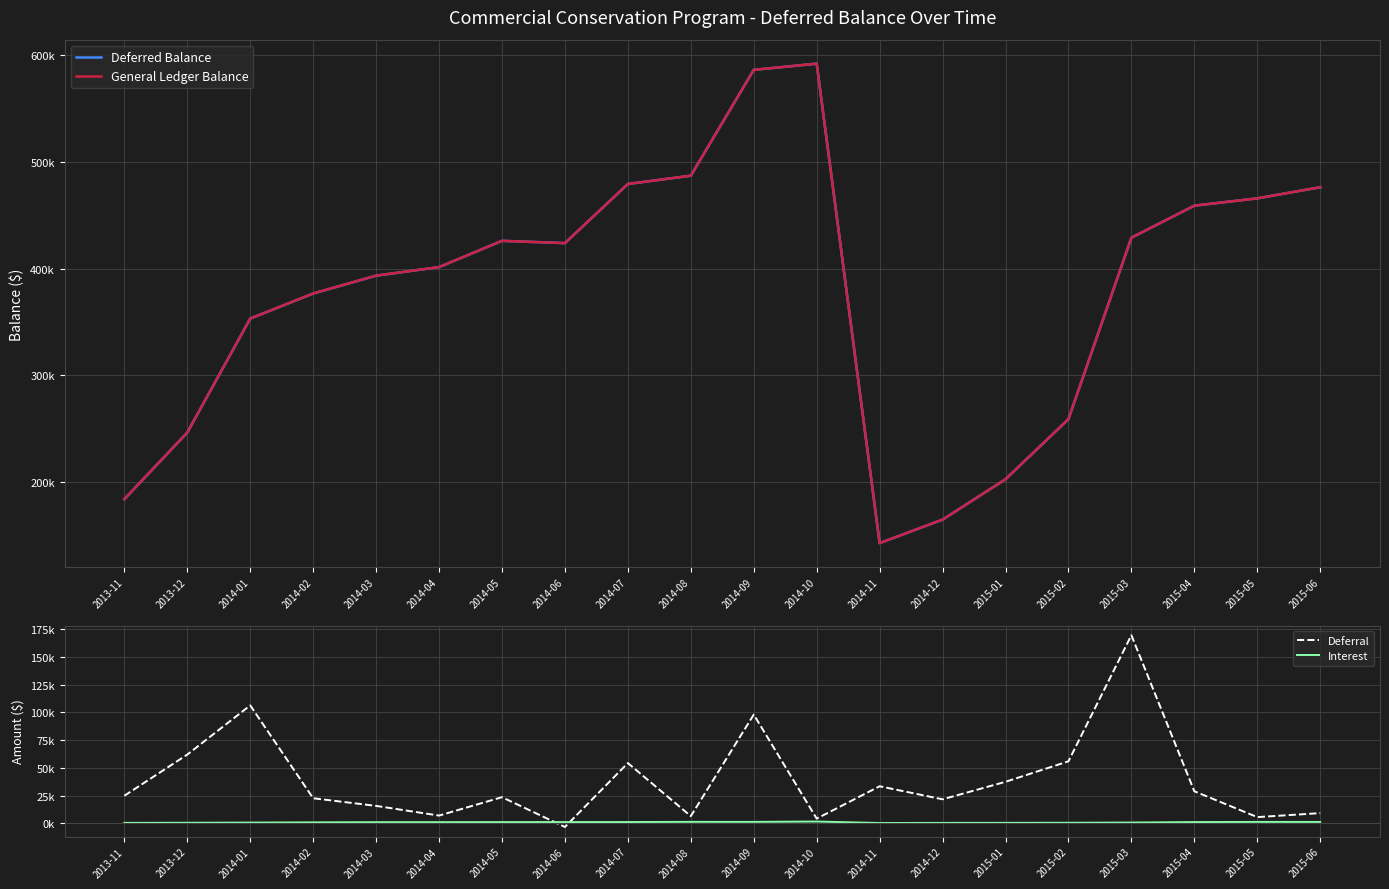

True or false: Interest has a value of 291.0 at 2014-11.

True